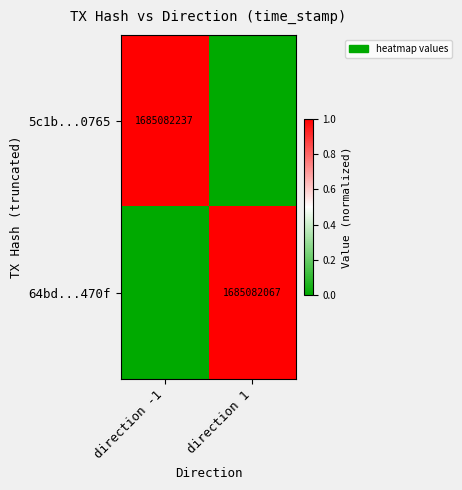

True or false: 64bd...470f has a value of 1.4 at direction 1.

False